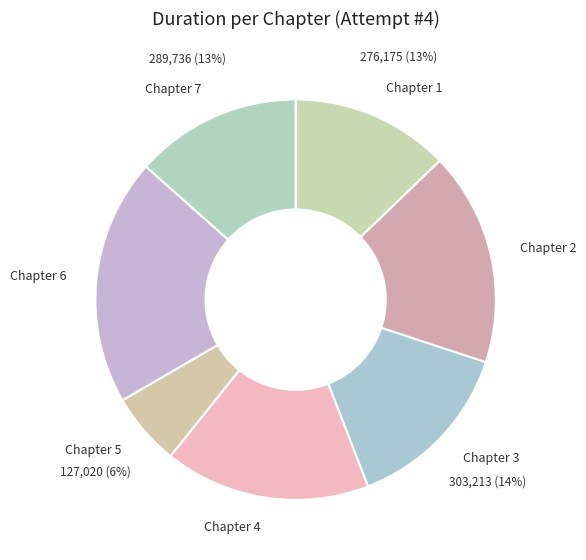

Is there any slice that represents more than half of the pie?

No